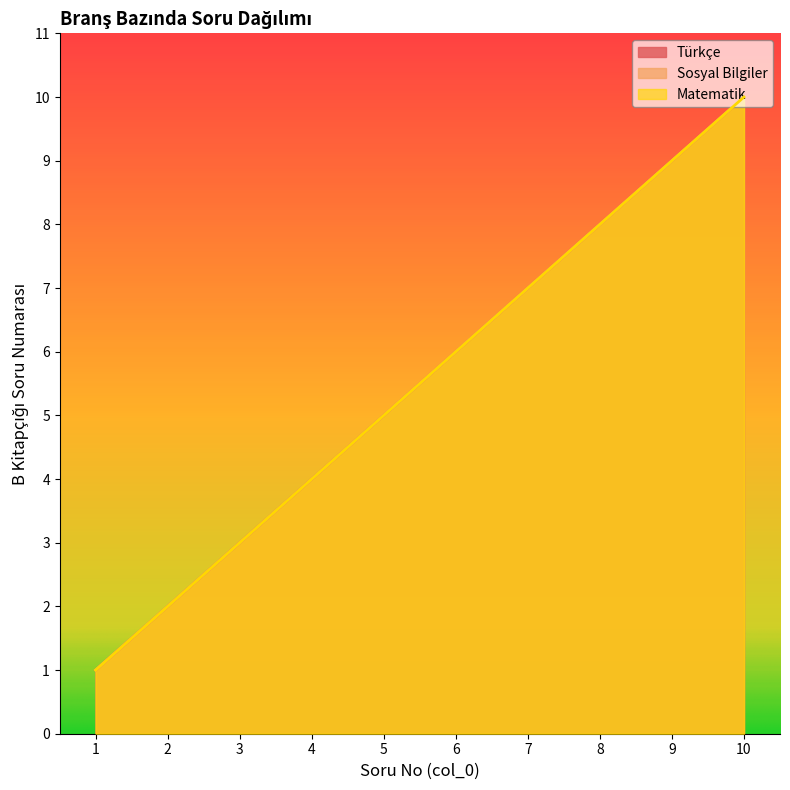

Reading right to left, transcribe all the data shown in this chart.

Türkçe: 10=10	9=9	8=8	7=7	6=6	5=5	4=4	3=3	2=2	1=1
Sosyal Bilgiler: 10=10	9=9	8=8	7=7	6=6	5=5	4=4	3=3	2=2	1=1
Matematik: 10=10	9=9	8=8	7=7	6=6	5=5	4=4	3=3	2=2	1=1